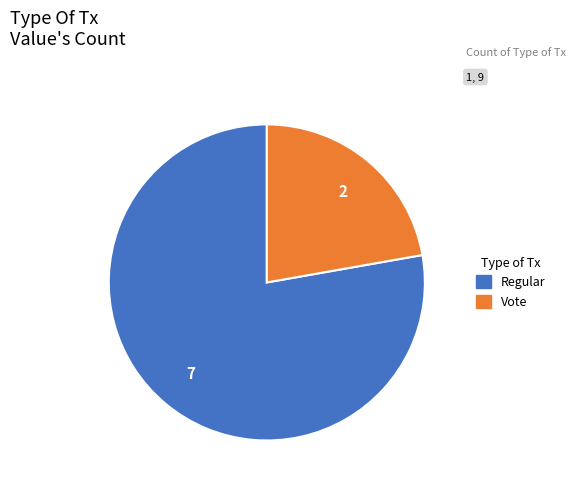

Combined, do Regular and Vote account for over 50%?

Yes